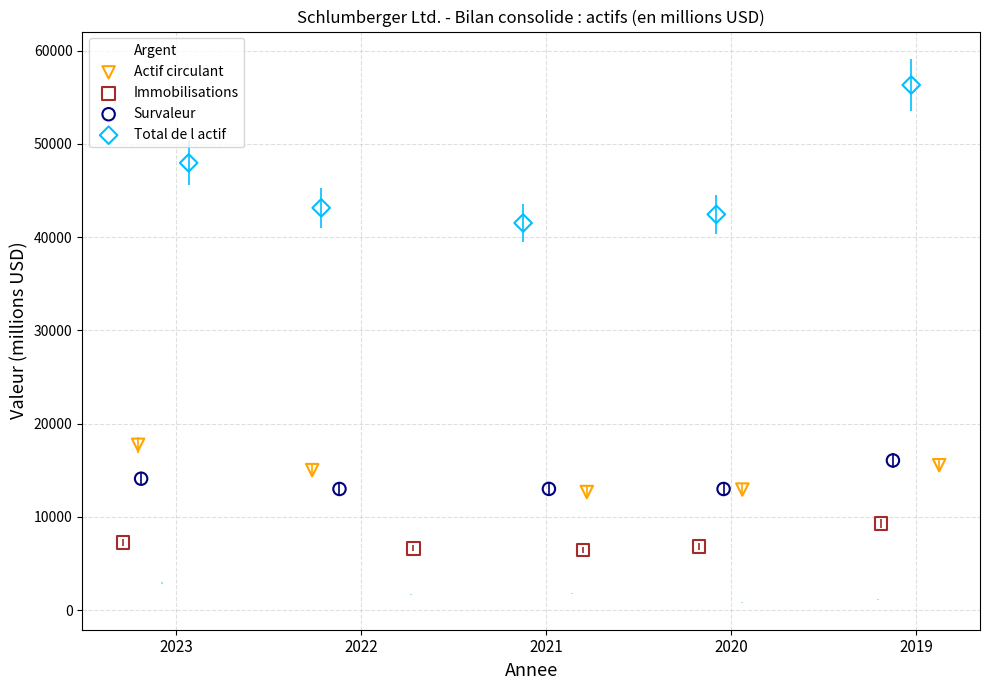

Which series contains the highest Y value?

Total de l actif